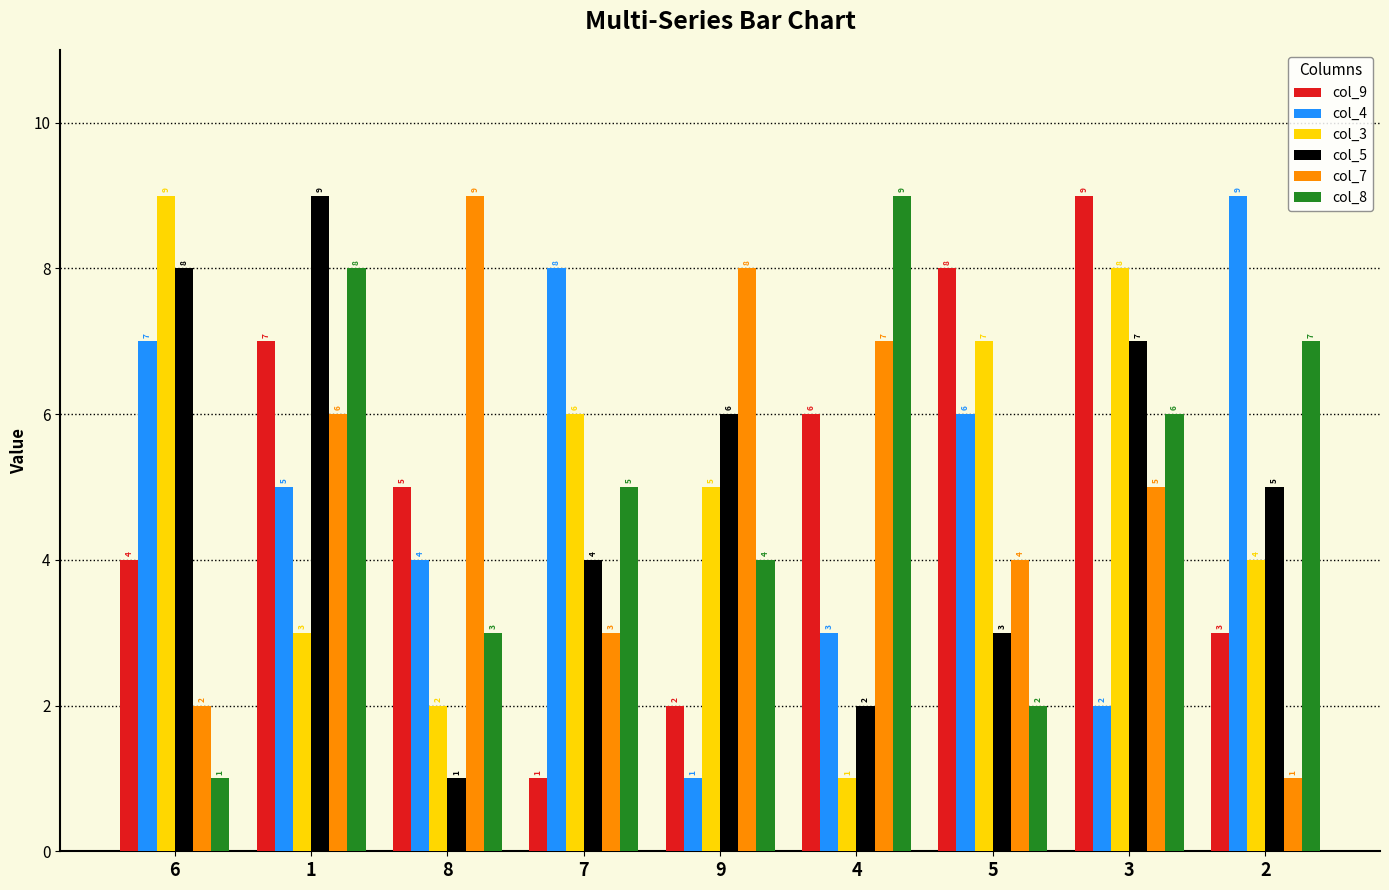

The value of col_3 at 3 is 8. True or false?

True